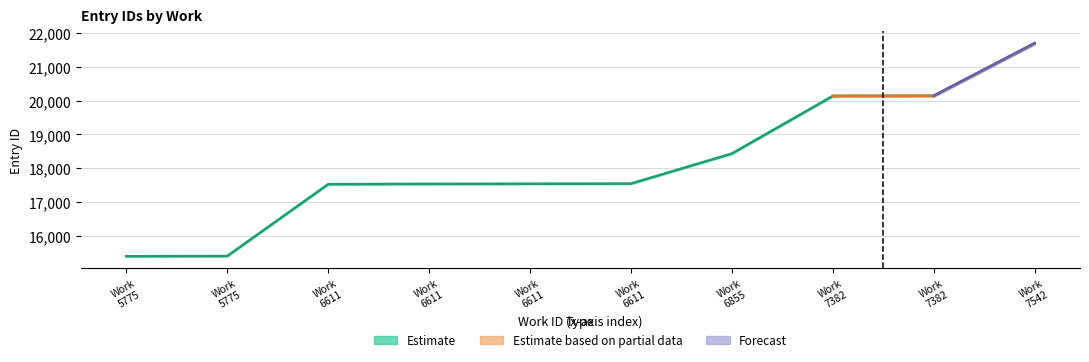

What is the ratio of the value at 6611 to the value at 6611?

1.0